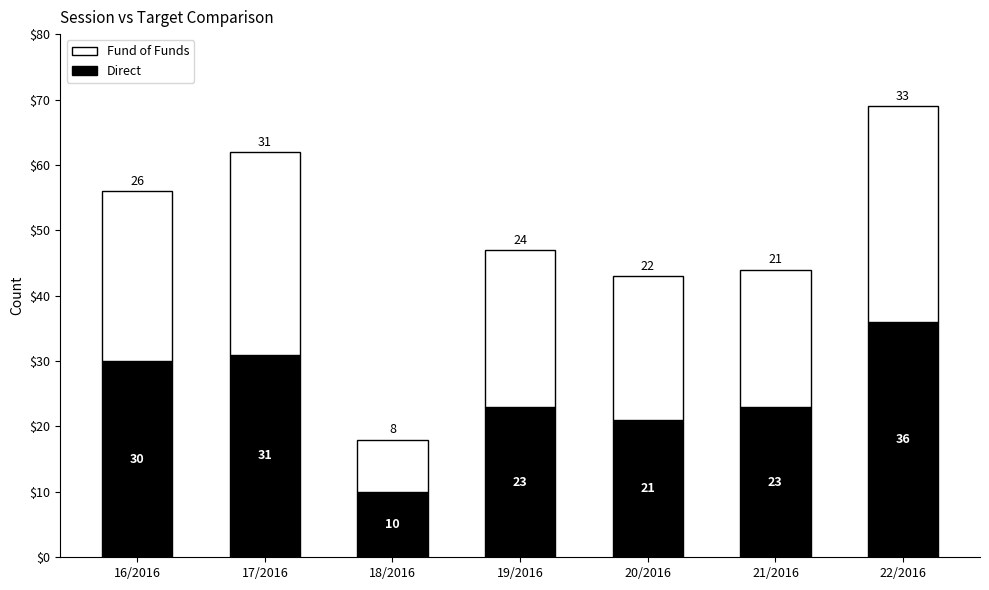

How many data points does each series have?

7